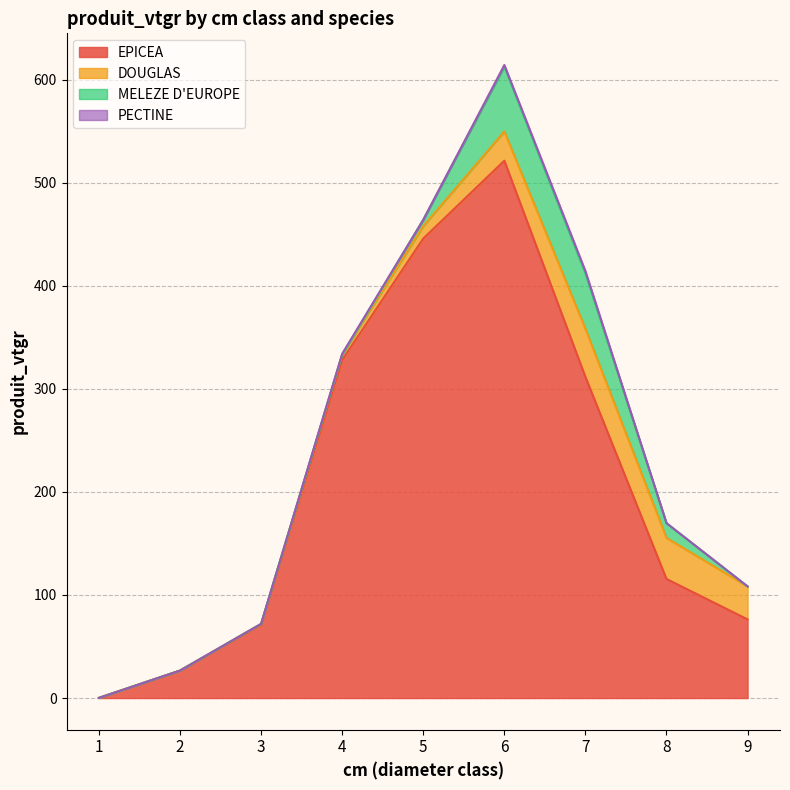

What is the total value across all series at 5?

464.1